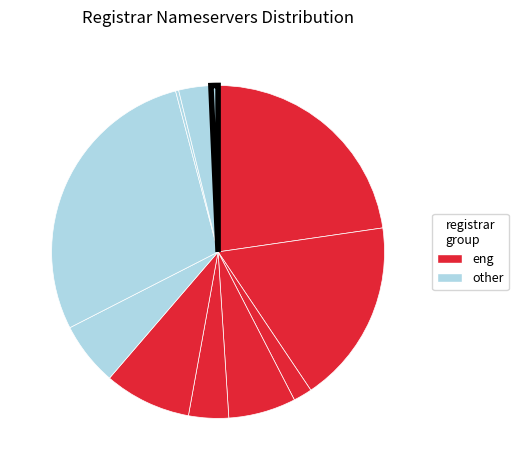

How many segments does this pie chart have?

11